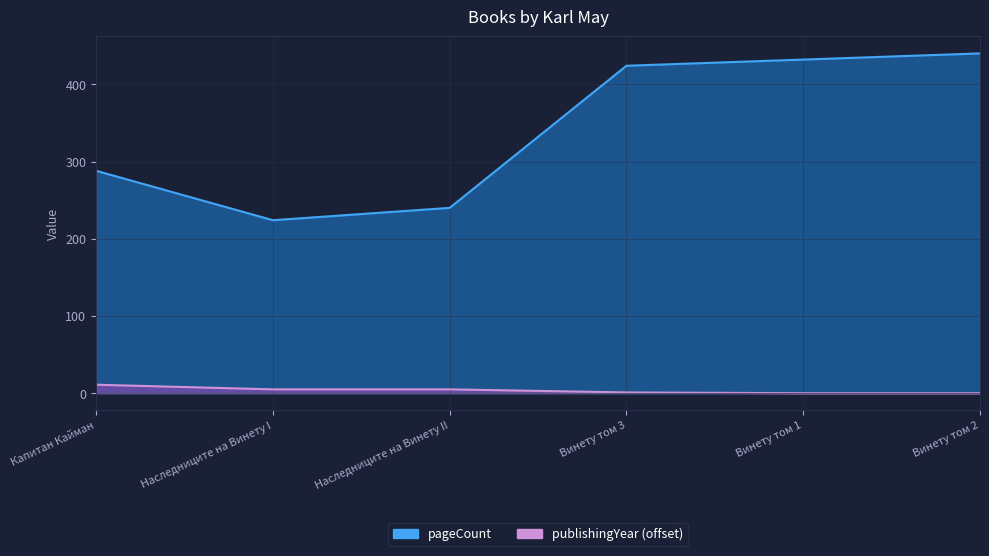

Rank the series by their maximum value, from highest to lowest.

pageCount, publishingYear